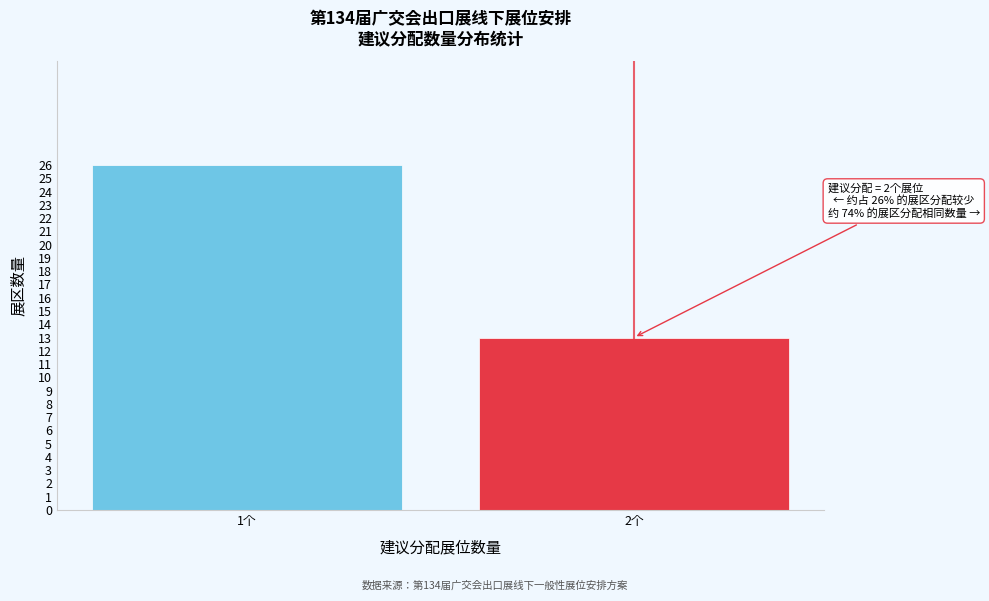

Reading left to right, extract all data points from this chart.

26	13